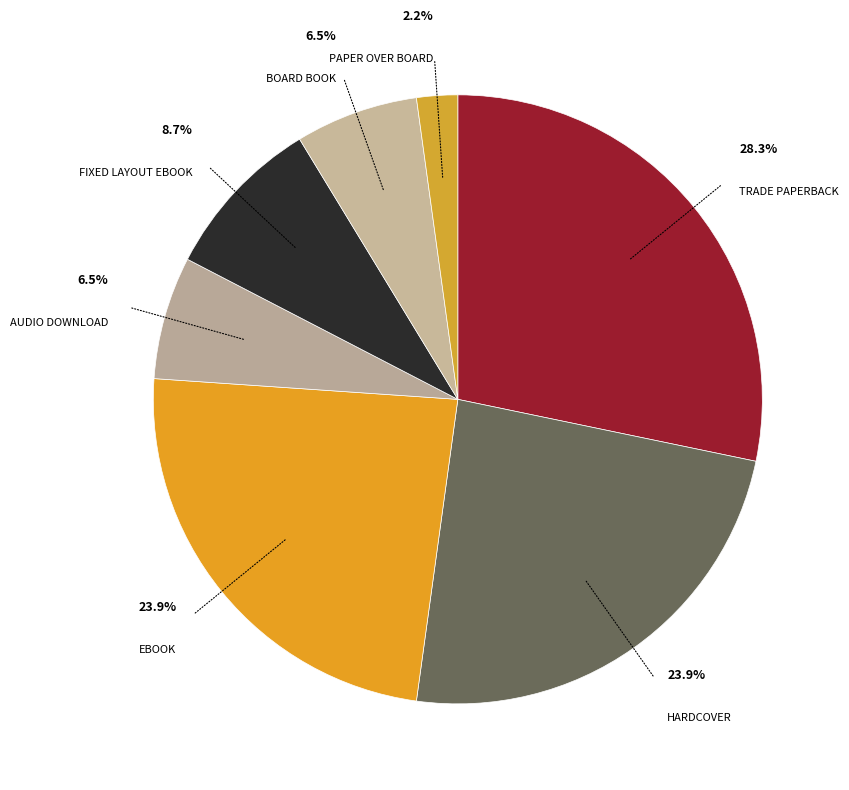

How many segments does this pie chart have?

7